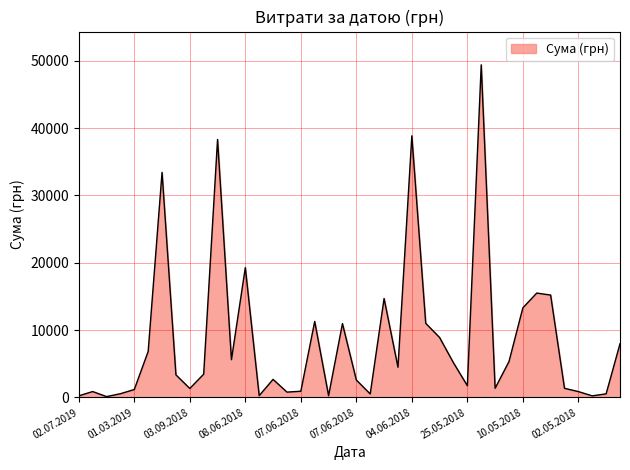

What is the difference between the maximum and minimum values?

49288.3